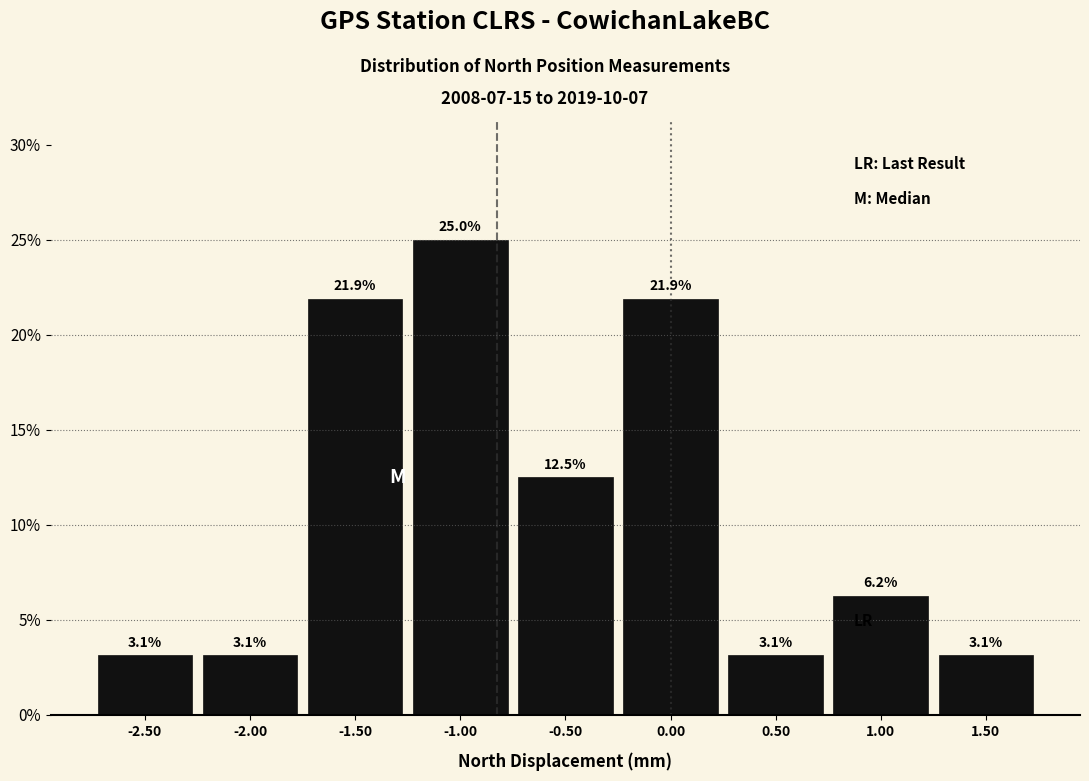

Reading left to right, transcribe this chart: for each bar, give the range it covers on the x-axis and its height.

-2.75 to -2.25: 3.1
-2.25 to -1.75: 3.1
-1.75 to -1.25: 21.9
-1.25 to -0.75: 25.0
-0.75 to -0.25: 12.5
-0.25 to 0.25: 21.9
0.25 to 0.75: 3.1
0.75 to 1.25: 6.2
1.25 to 1.75: 3.1